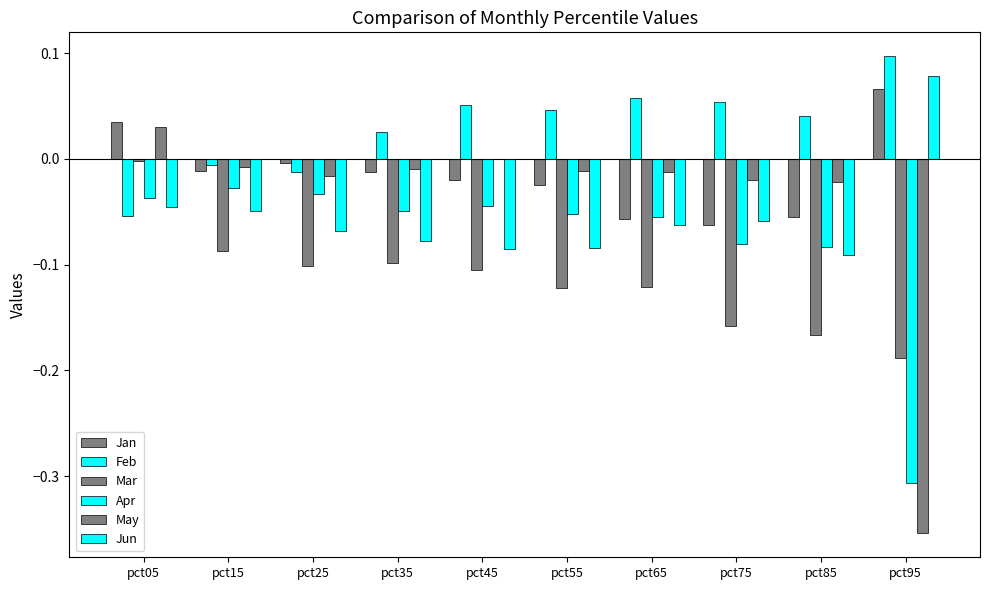

What is the total value across all series at pct05?

-0.1